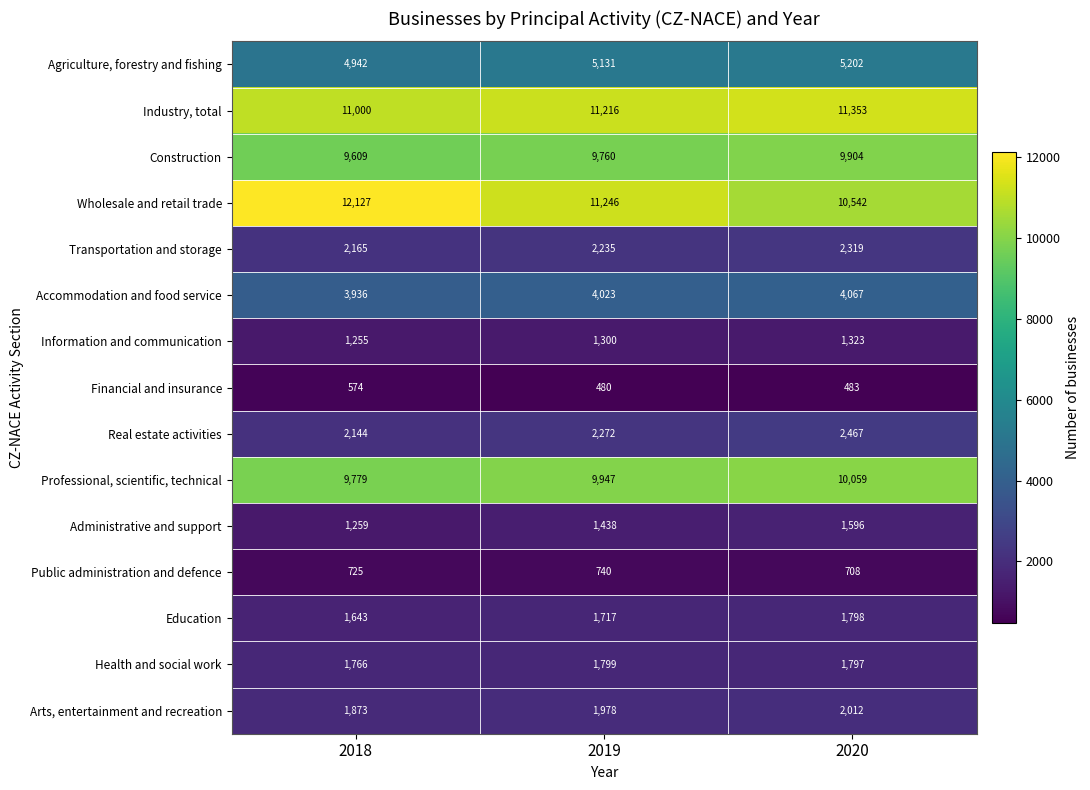

What is the difference between the maximum and second lowest values in the Agriculture, forestry and fishing series?

71